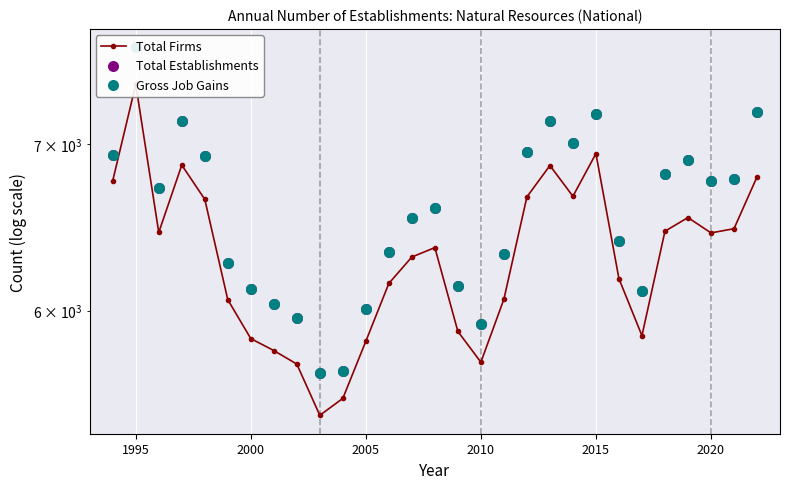

Which series reaches the maximum Y coordinate?

Total Establishments